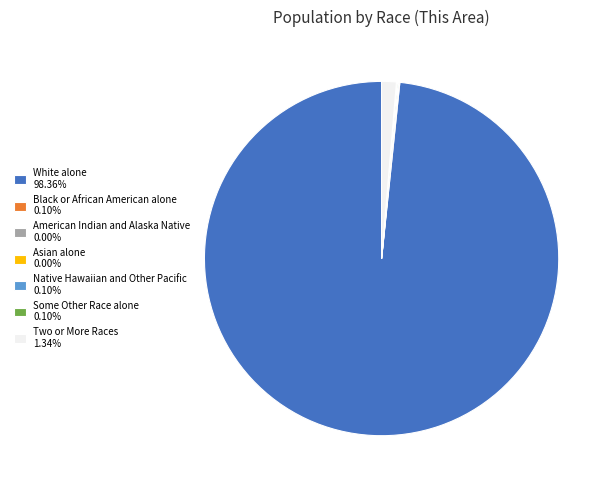

Is the sum of White alone 98.36% and Two or More Races 1.34% greater than half?

Yes